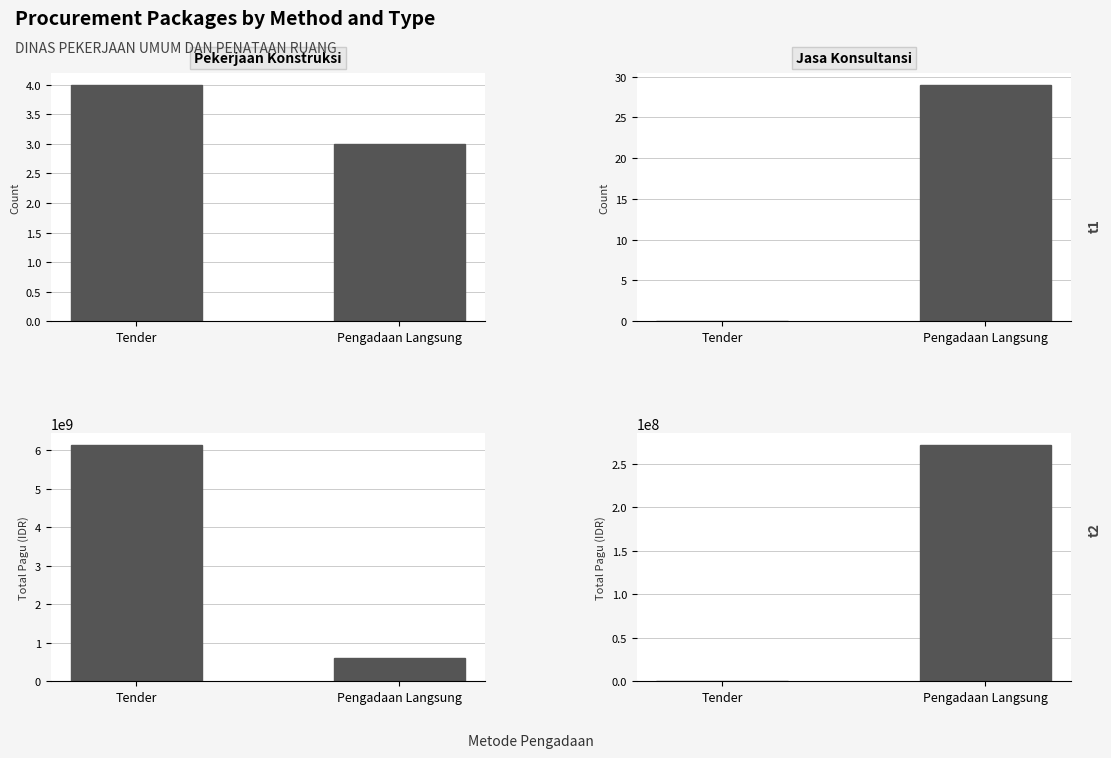

Reading right to left, extract all data points from this chart.

Pekerjaan Konstruksi: Pengadaan Langsung=596850000	Tender=6145760780
Jasa Konsultansi: Pengadaan Langsung=272000000	Tender=0